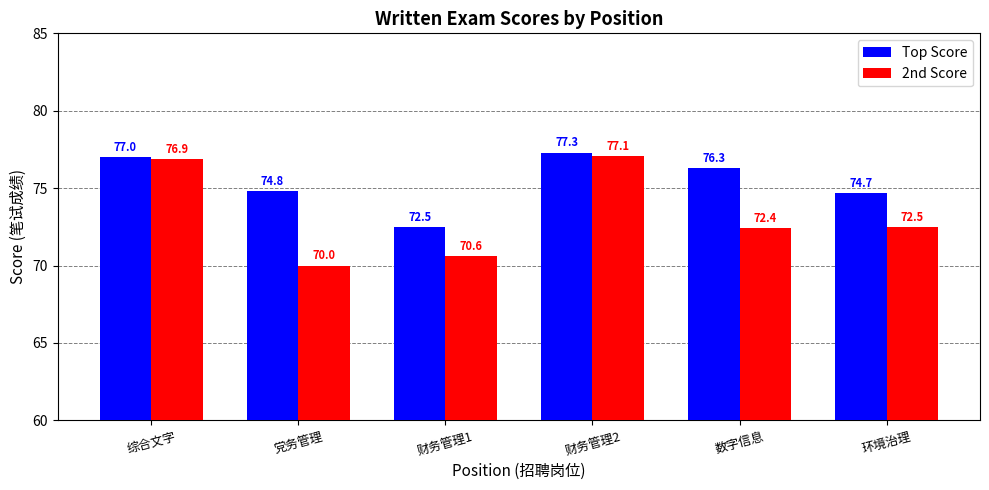

Which series has the largest total across all categories?

Top Score